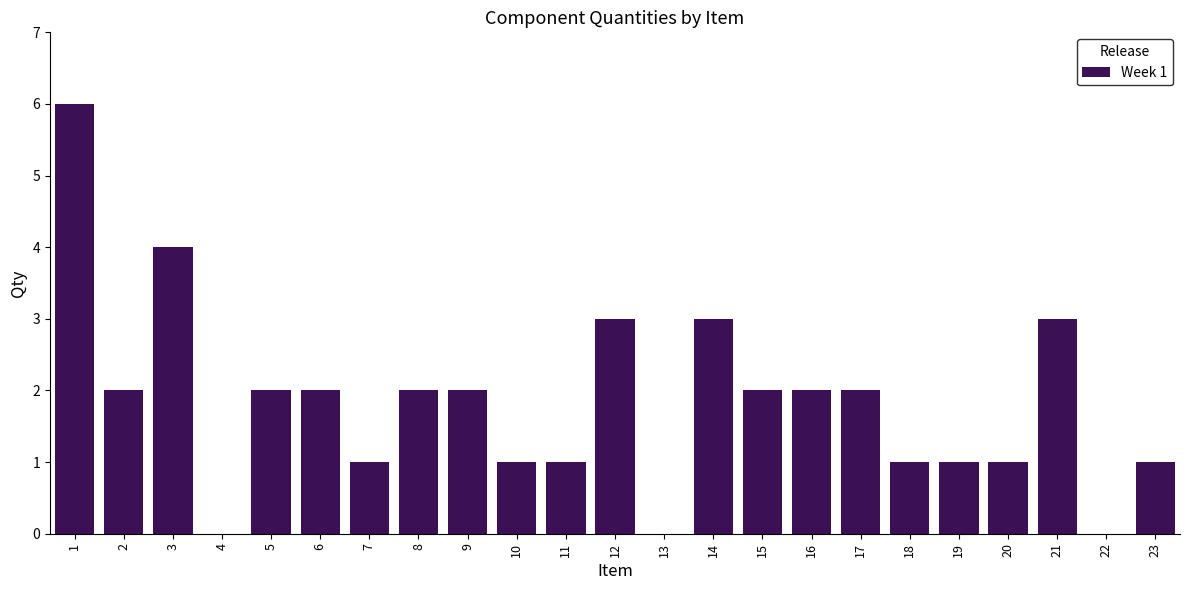

Reading right to left, extract all data points from this chart.

23=1	22=0	21=3	20=1	19=1	18=1	17=2	16=2	15=2	14=3	13=0	12=3	11=1	10=1	9=2	8=2	7=1	6=2	5=2	4=0	3=4	2=2	1=6